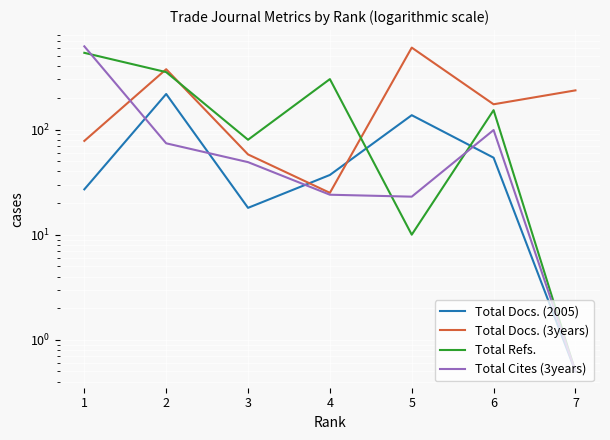

At 3, list the series in order from smallest to largest.

Total Docs. (2005), Total Cites (3years), Total Docs. (3years), Total Refs.